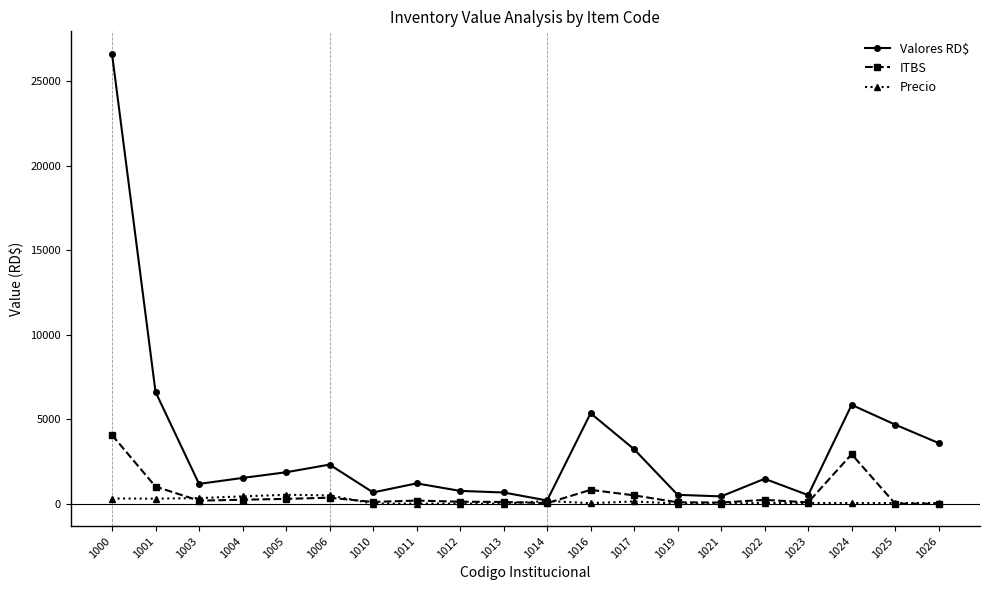

Where is Valores RD$ nearest to the value 13410?

1001